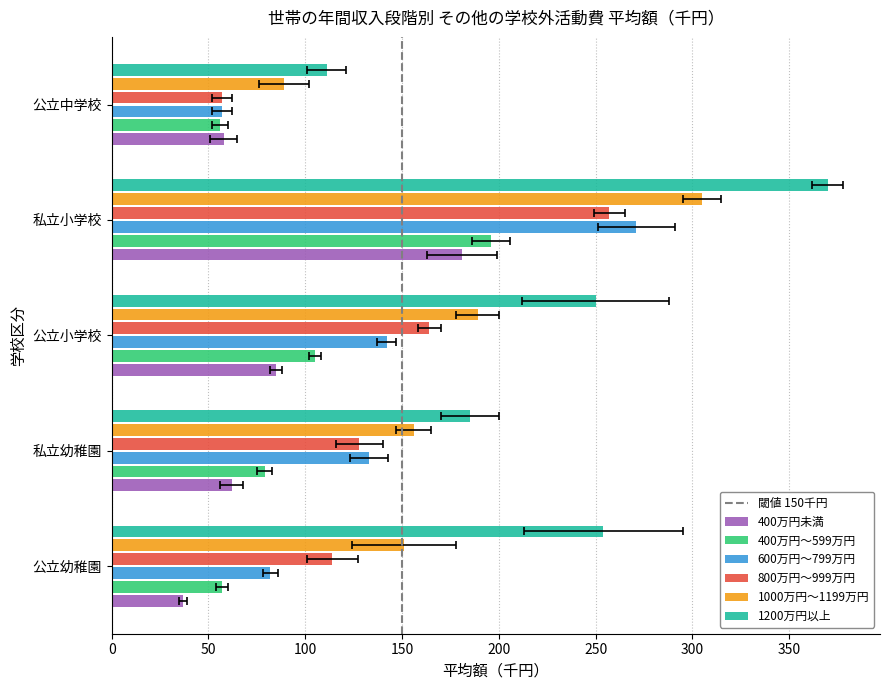

Where does the 600万円～799万円 series first go above 133?

公立小学校